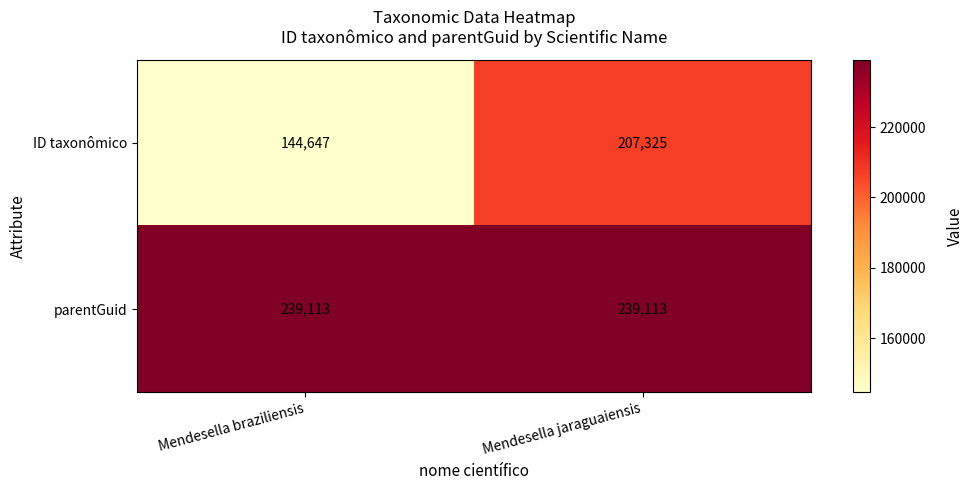

Reading right to left, extract all data points from this chart.

ID taxonômico: Mendesella jaraguaiensis=207325	Mendesella braziliensis=144647
parentGuid: Mendesella jaraguaiensis=239113	Mendesella braziliensis=239113